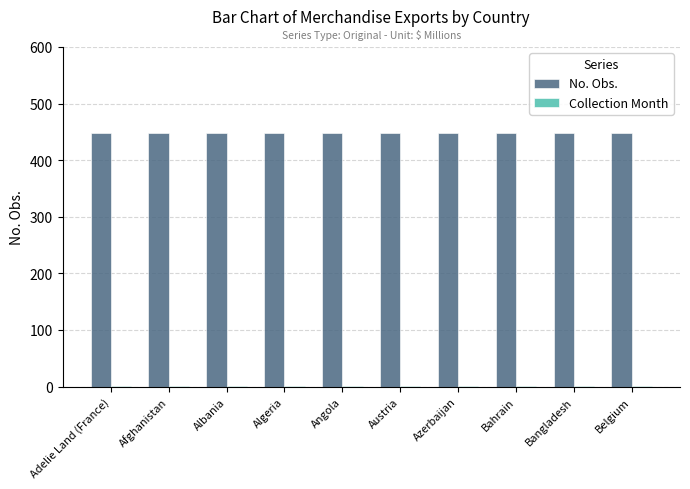

Which series has the largest total across all categories?

No. Obs.